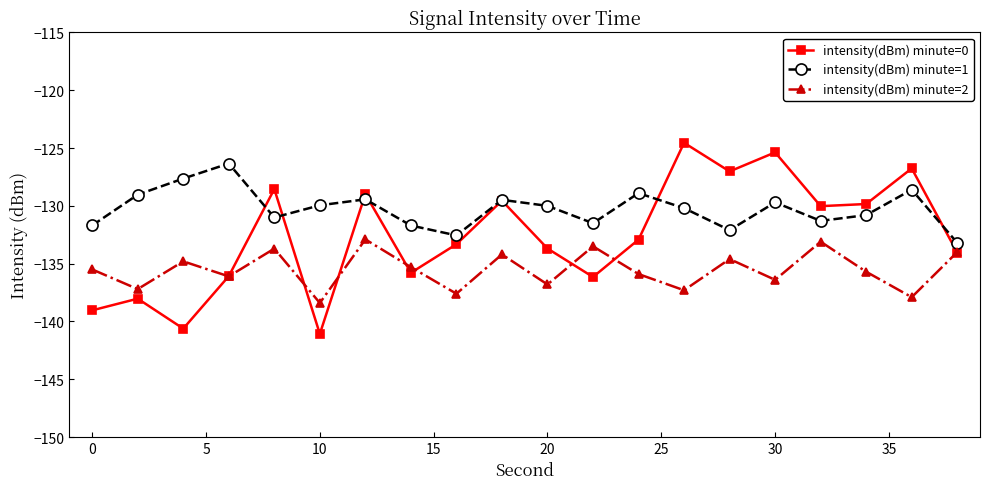

Which series has the widest spread of values?

intensity(dBm) minute=0